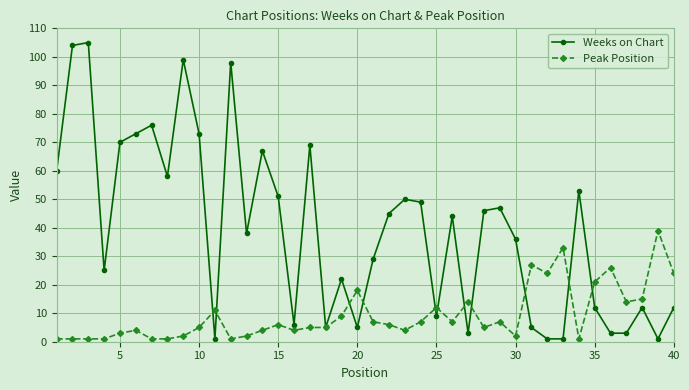

In Weeks on Chart, how many points are higher than both neighbors (excluding endpoints)?

12